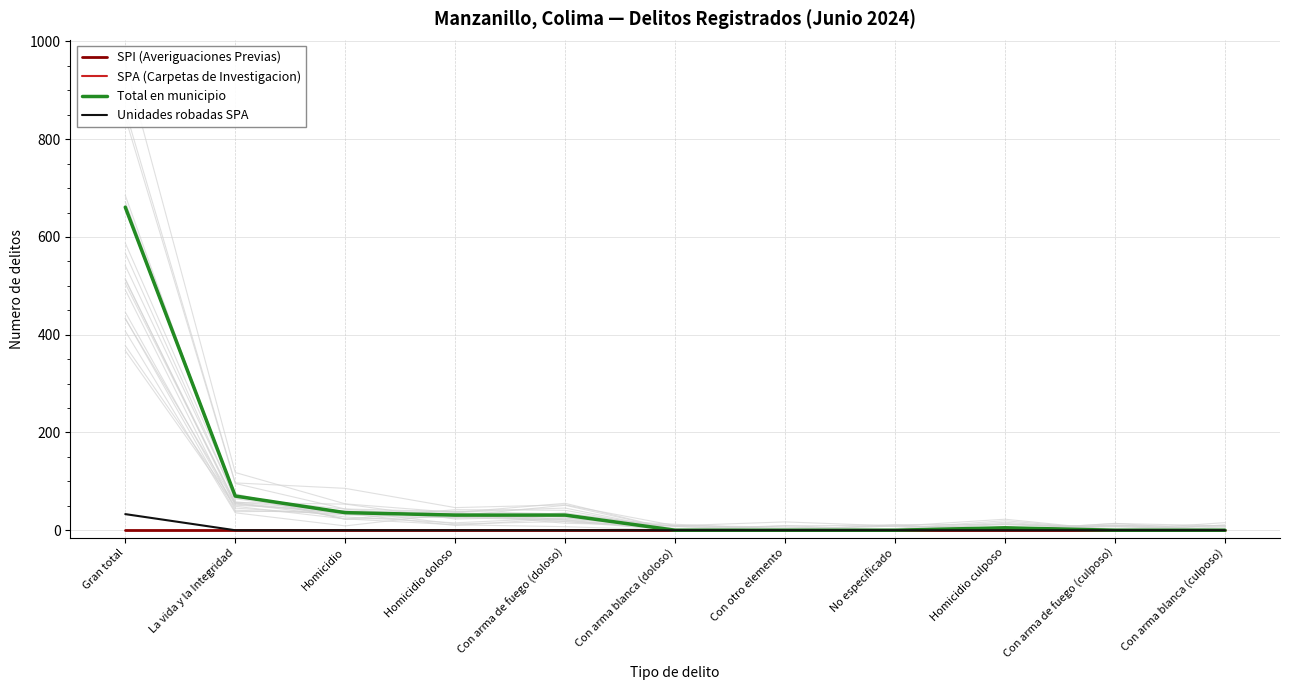

What are all the series names shown in the legend?

SPI (Averiguaciones Previas), SPA (Carpetas de Investigacion), Total en municipio, Unidades robadas SPA